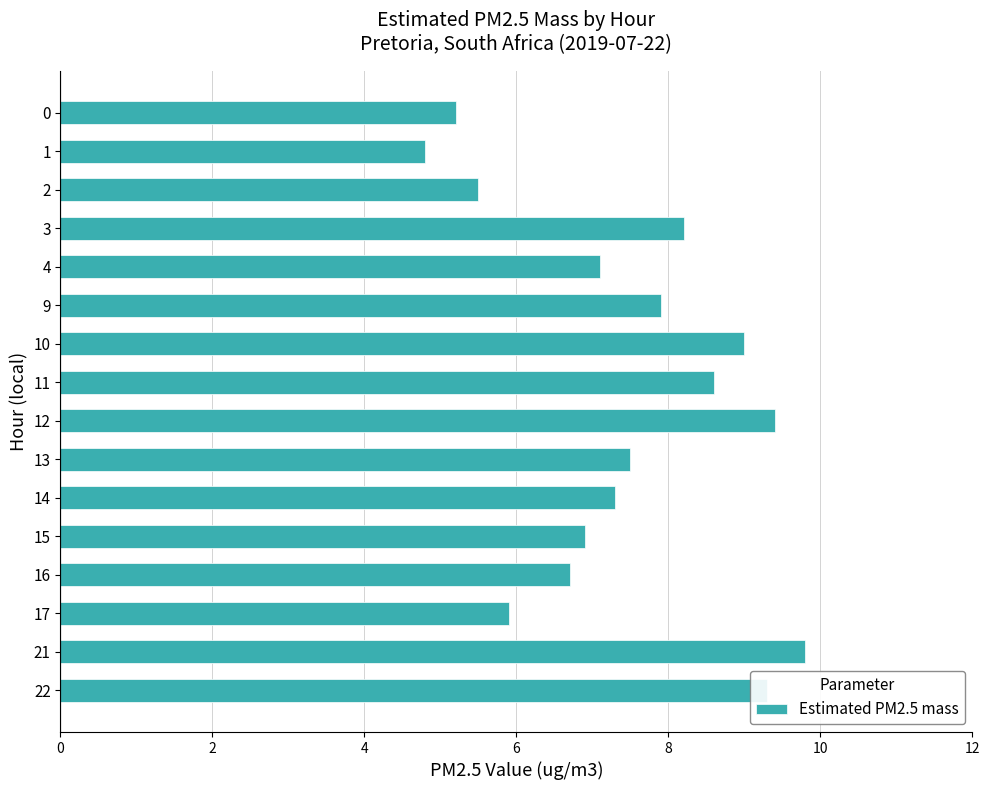

What is the value of the 7th bar from the top?

9.0